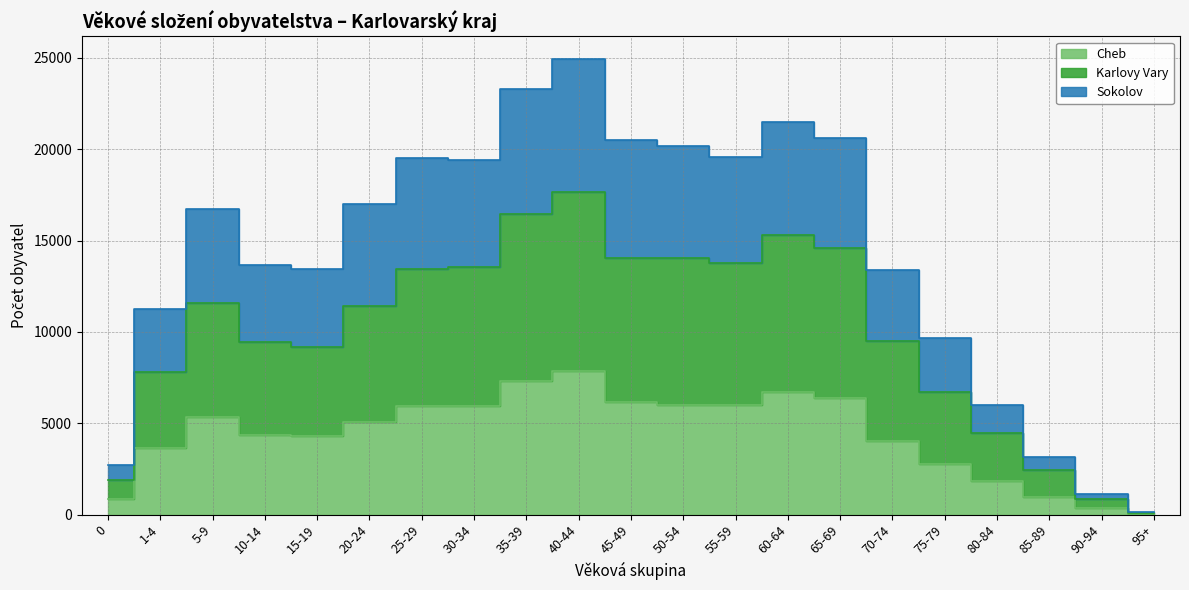

The Karlovy Vary series shows 18707 at 5-9. True or false?

False